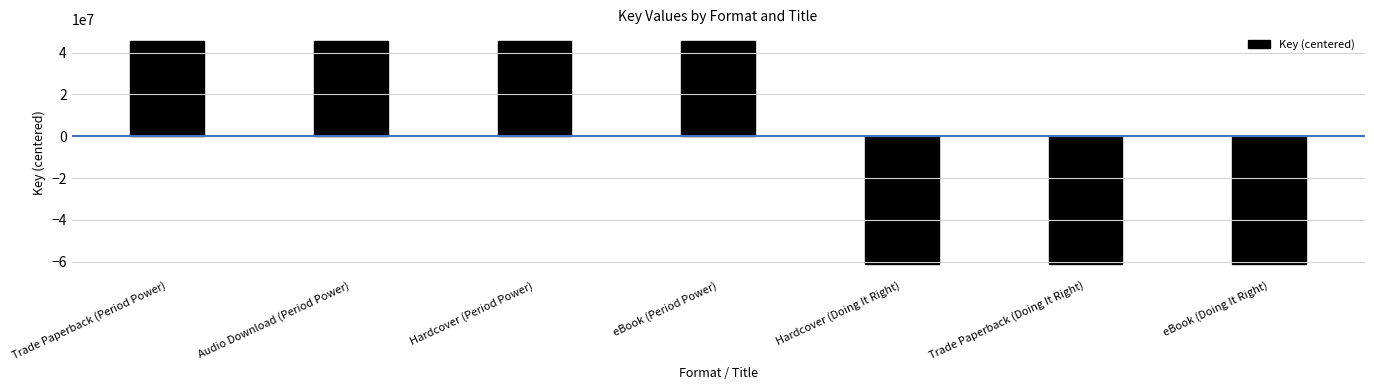

Is it true that the value at eBook (Doing It Right) is -61056088?

True